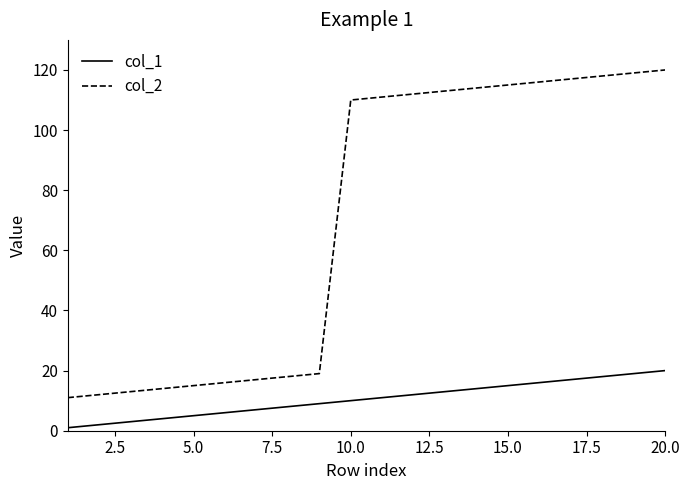

Which series has the largest range (max minus min)?

col_2